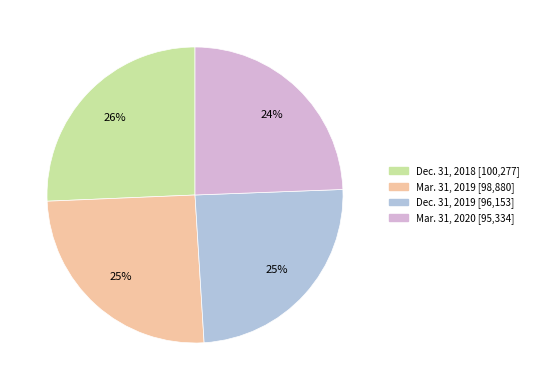

Which has a higher value, Mar. 31, 2020 or Dec. 31, 2018?

Dec. 31, 2018